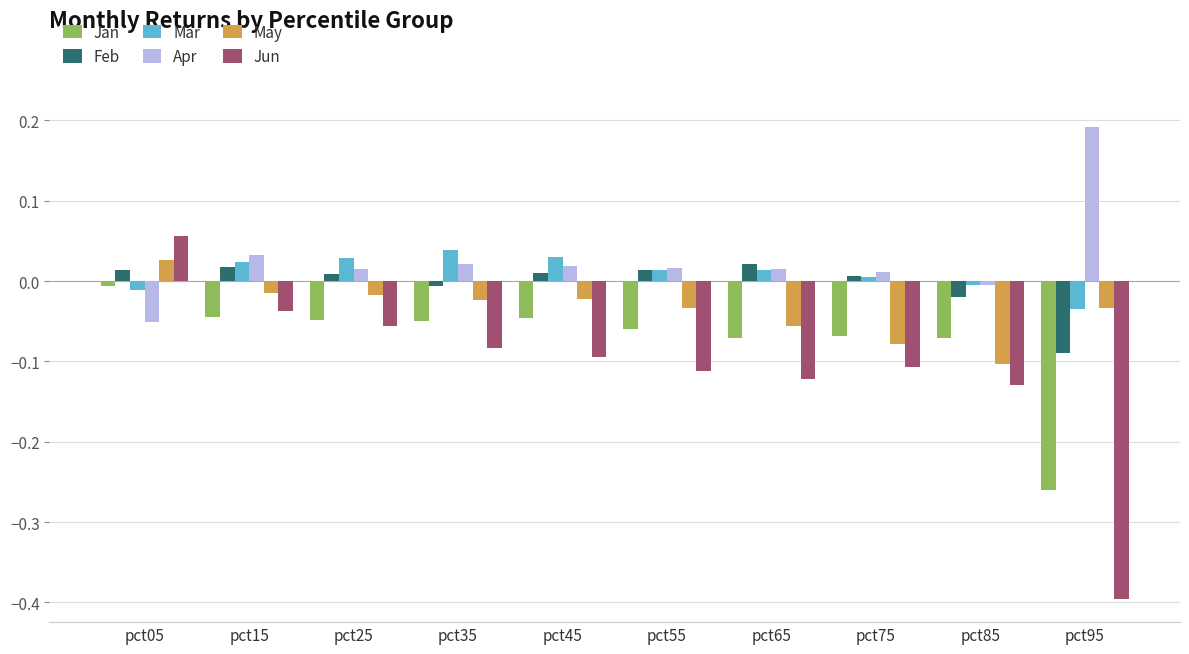

Which series changed the most between pct05 and pct95?

Jun